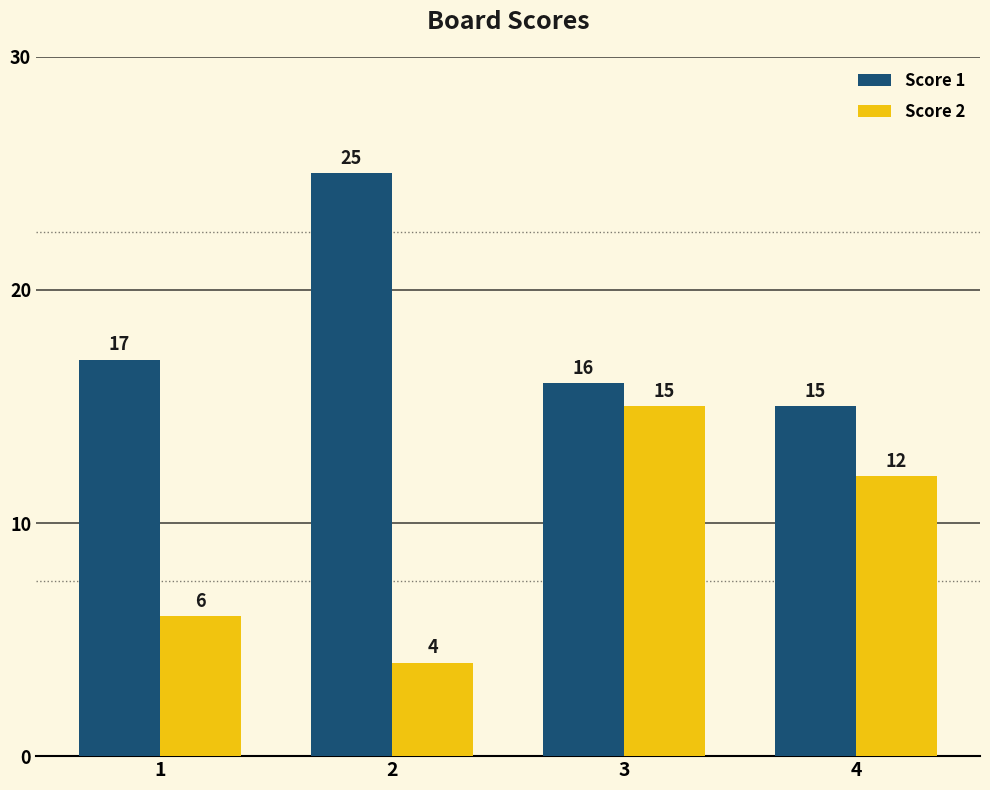

What is the difference between the highest and lowest values at 2?

21